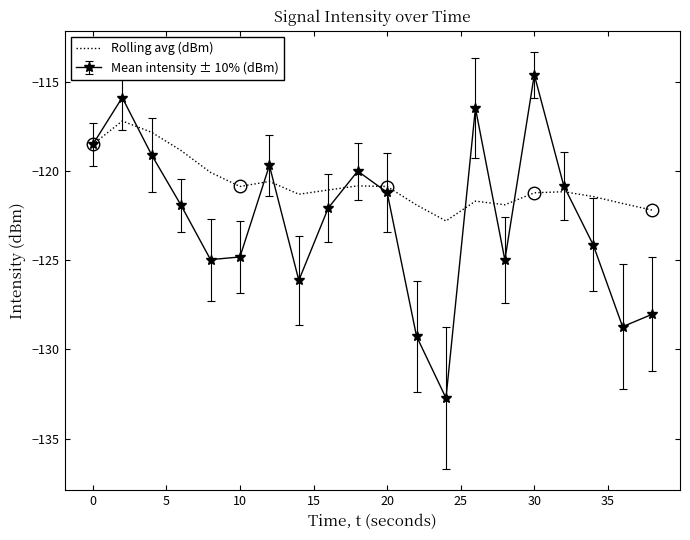

What is the lowest value of the Mean intensity ± 10% (dBm) series?

-132.7